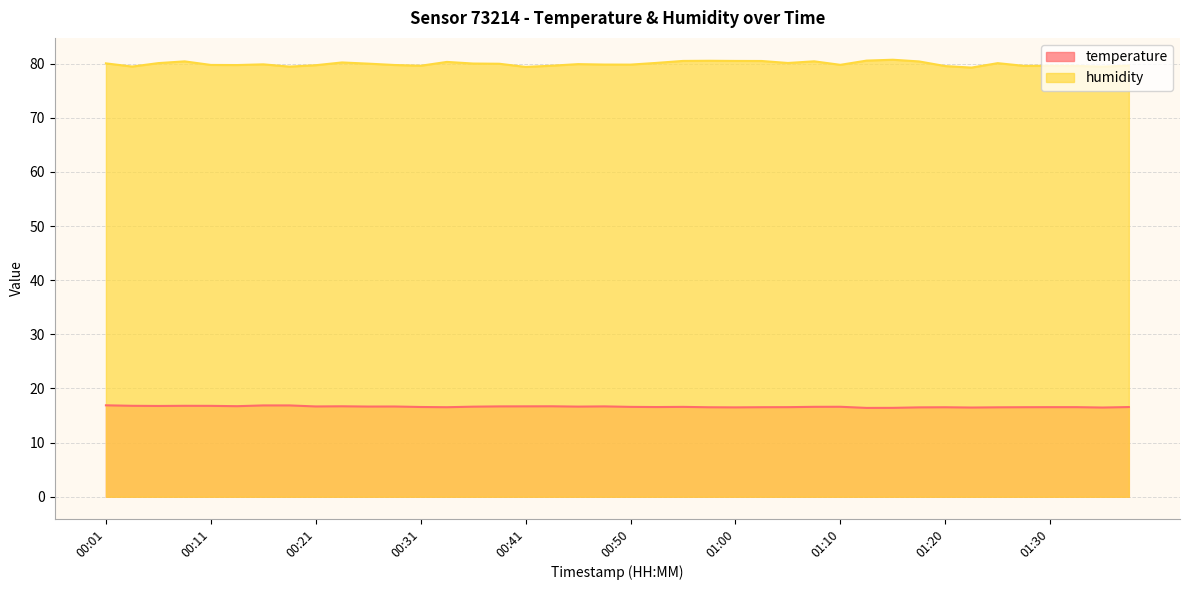

What is the minimum value for humidity?

79.3